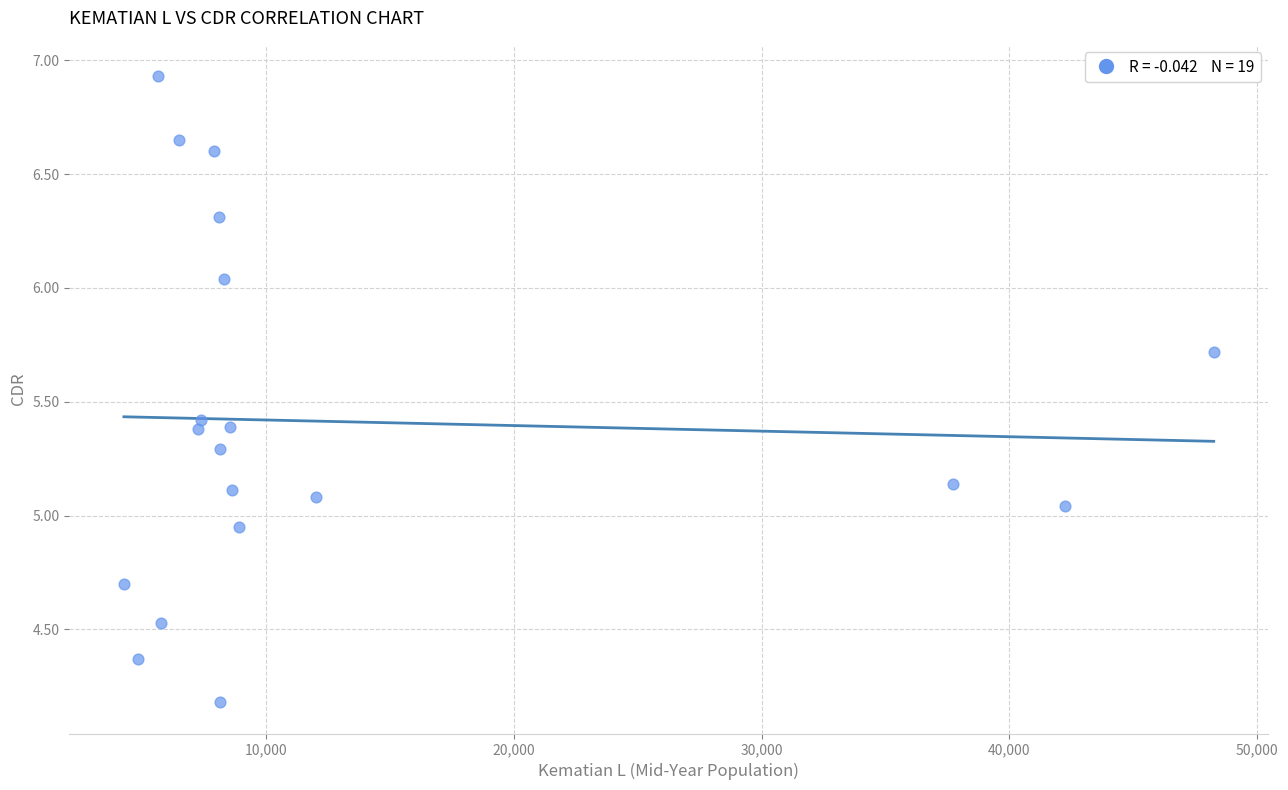

What is the range of X values (max minus min)?

44007.0